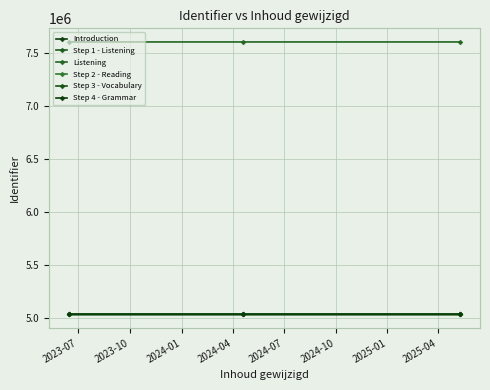

What is the minimum value for Listening?

7600754